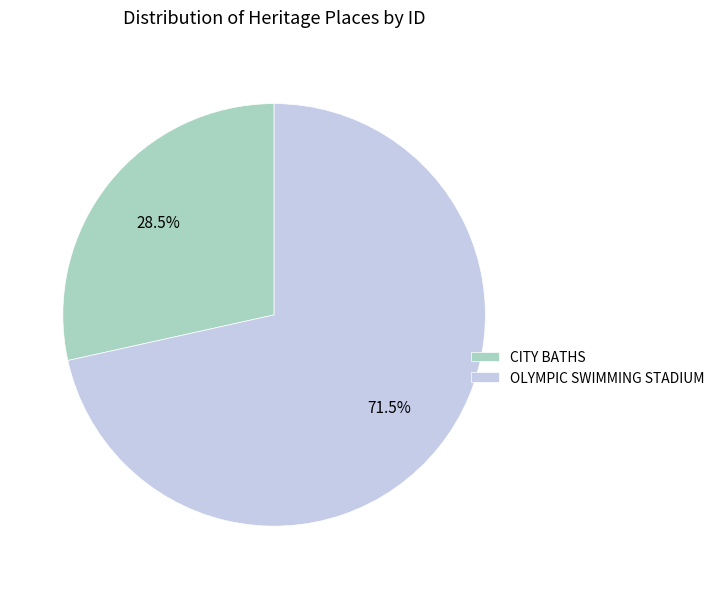

How many slices are in this pie chart?

2